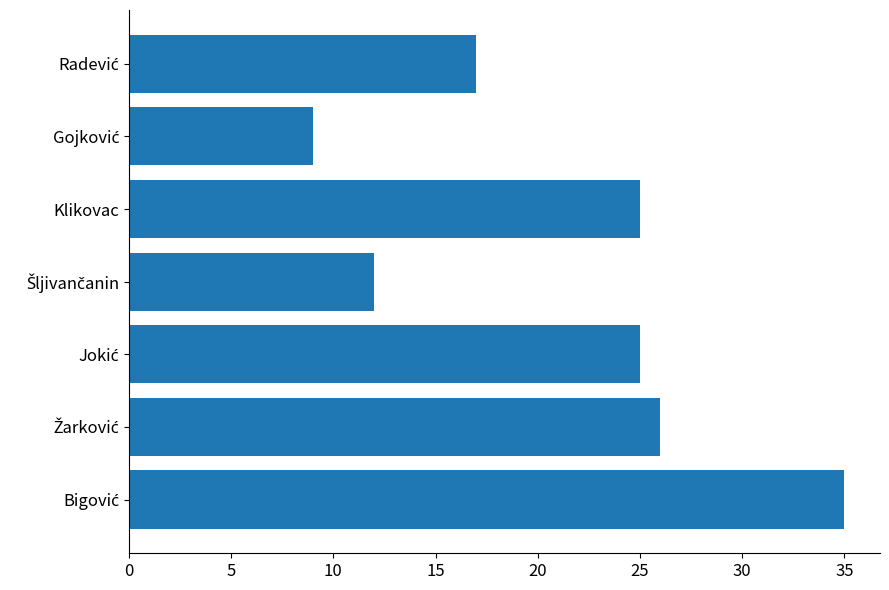

How many data points are less than 25?

3